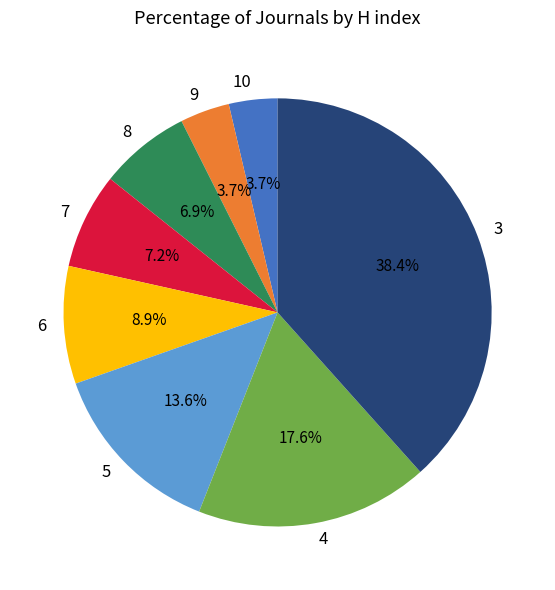

To the nearest percent, what portion does 8 represent?

7%